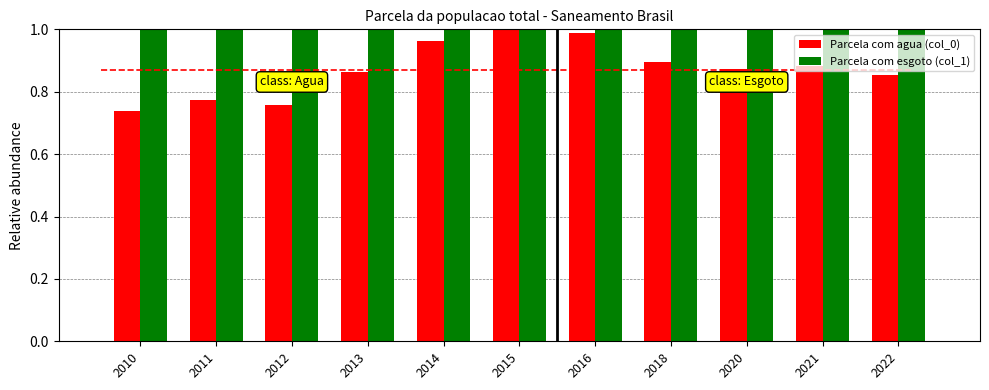

What is the difference between the maximum and minimum values in the Parcela com agua (col_0) series?

0.3